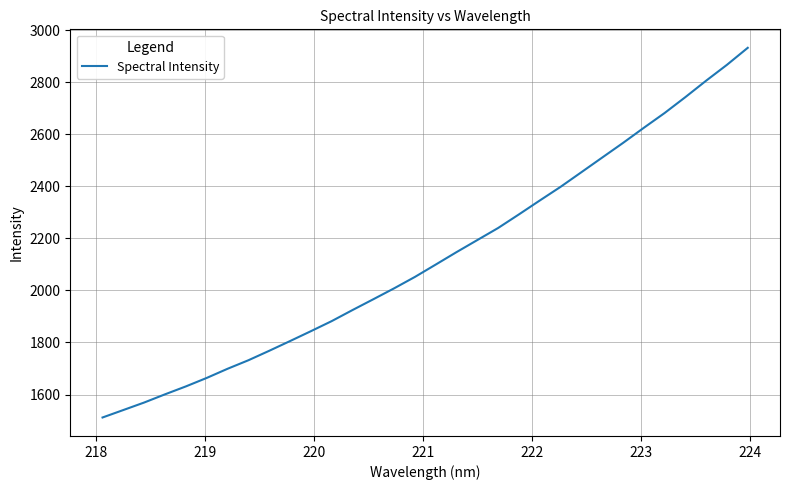

Reading right to left, what are all the values shown in this chart?

2932.4	2867.1	2806.2	2742.9	2681.8	2624.9	2566.8	2510.7	2454.4	2398.2	2345.7	2292.4	2240.1	2193.8	2147.4	2099.5	2052.0	2008.2	1966.2	1924.6	1882.1	1843.4	1805.4	1768.1	1731.7	1699.0	1663.8	1631.2	1600.9	1569.3	1540.5	1511.8